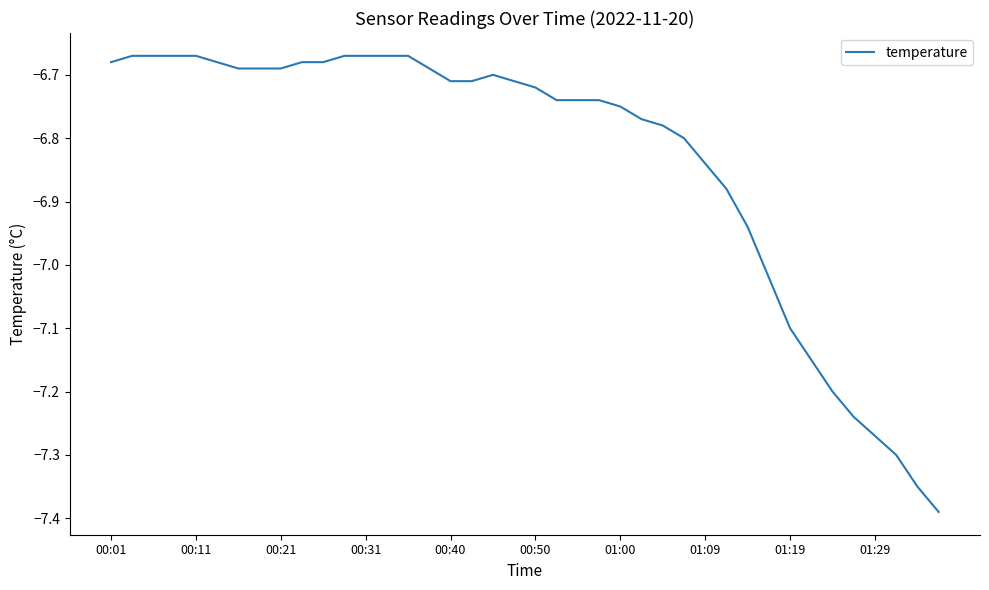

Is this an area chart (filled region under the line)?

No